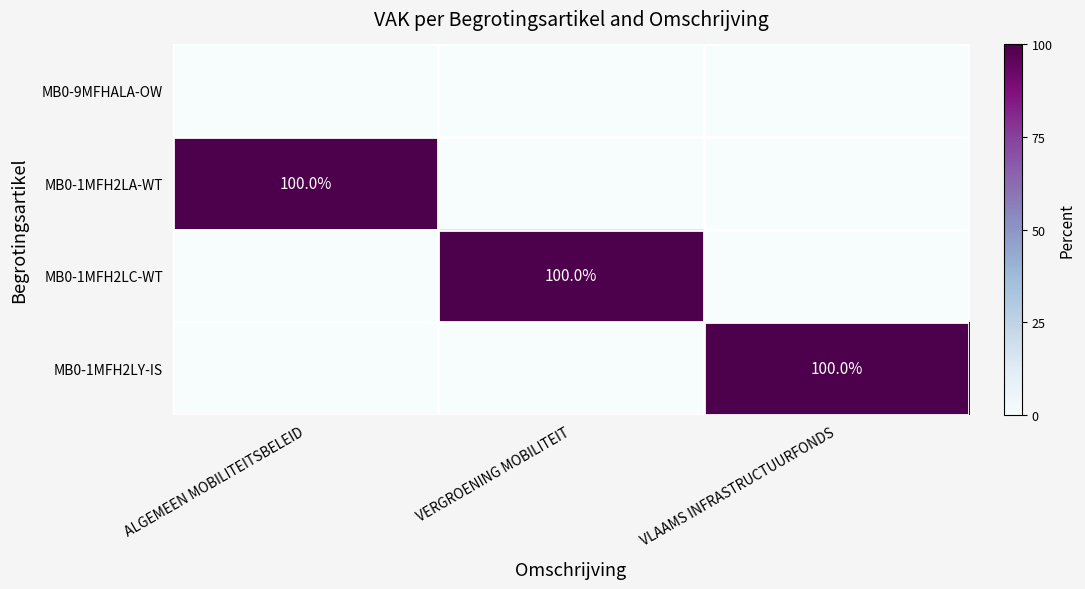

At which category is the sum across all series the highest?

ALGEMEEN MOBILITEITSBELEID